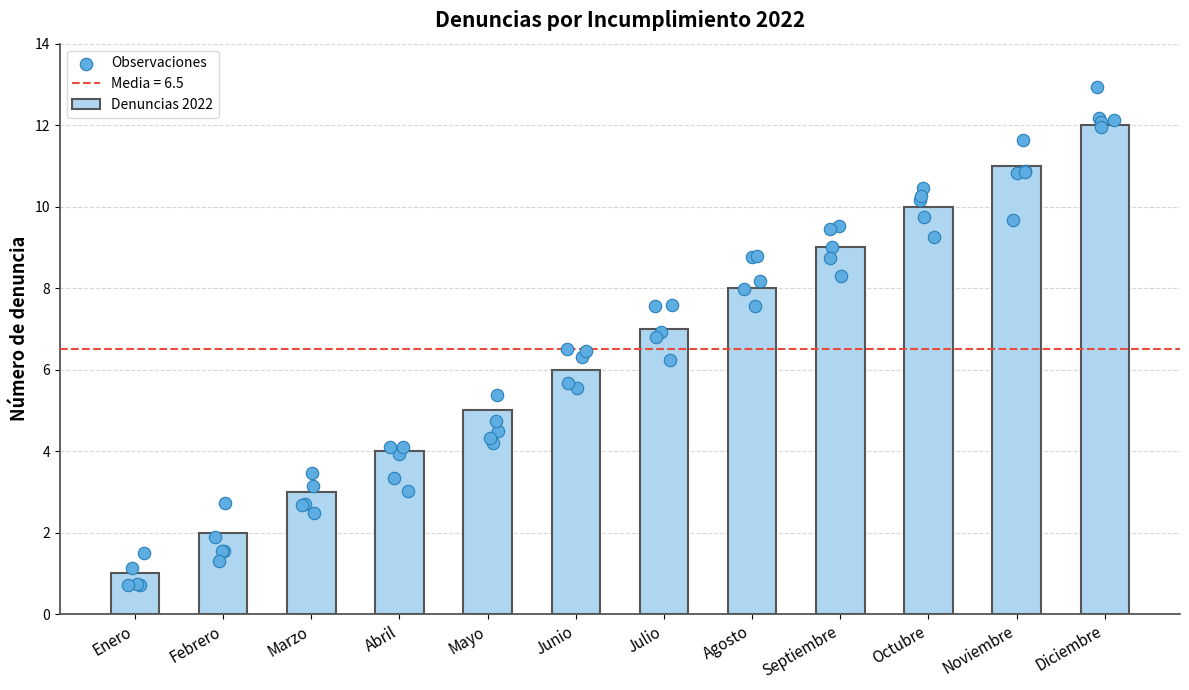

Between Febrero and Octubre, which is larger?

Octubre